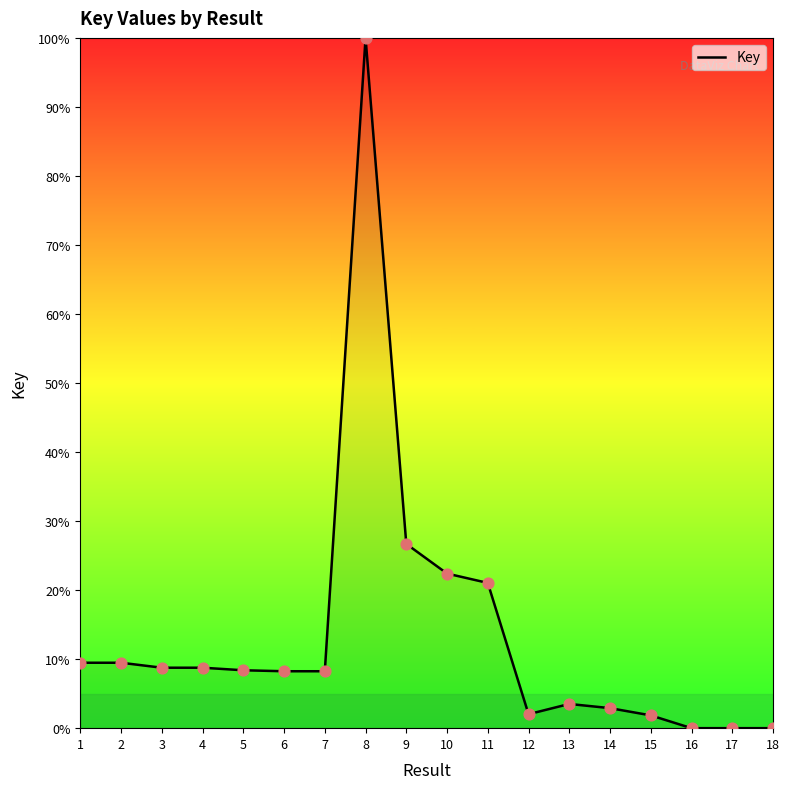

Between 8 and 6, which is larger?

8